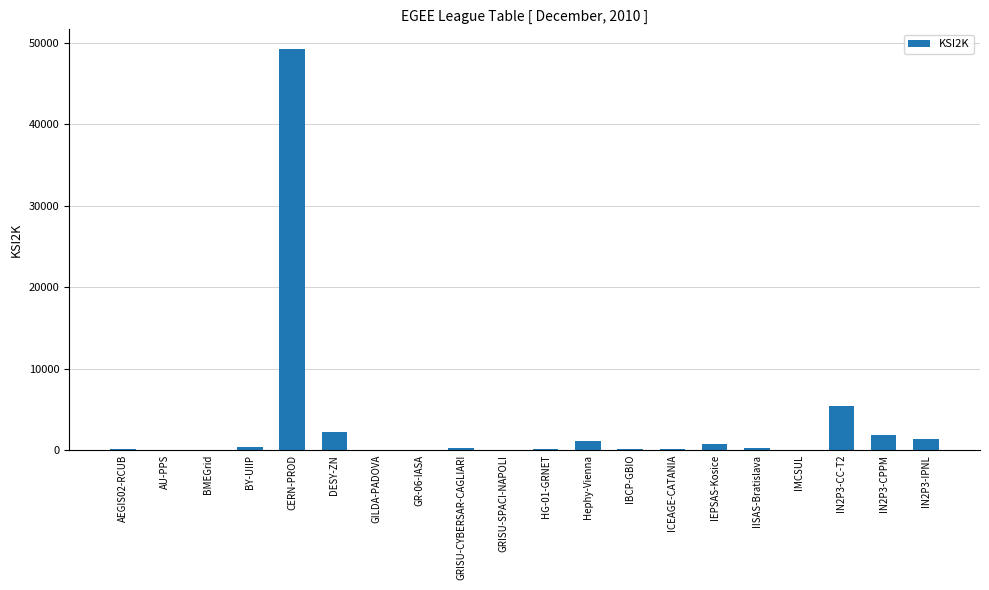

What is the sum of all values?

63137